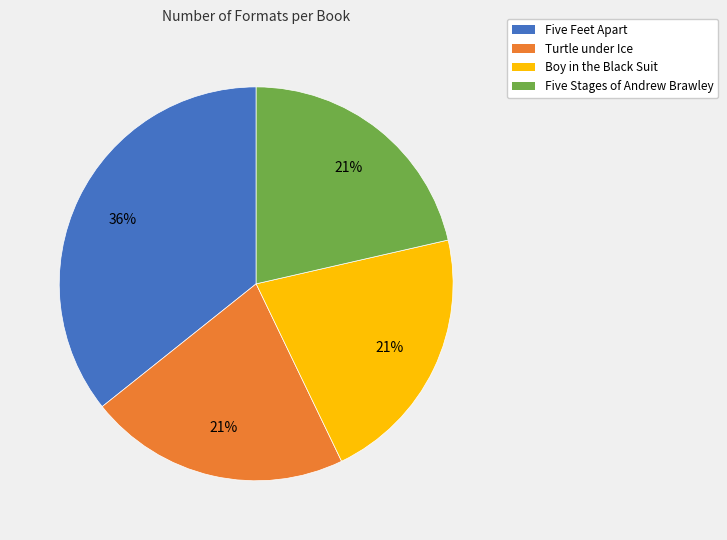

Which slice is the largest?

Five Feet Apart